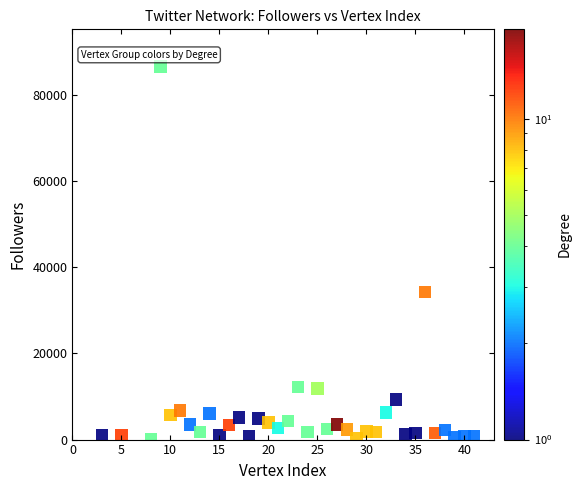

What Y value in the scatter plot is closest to 43288?

34184